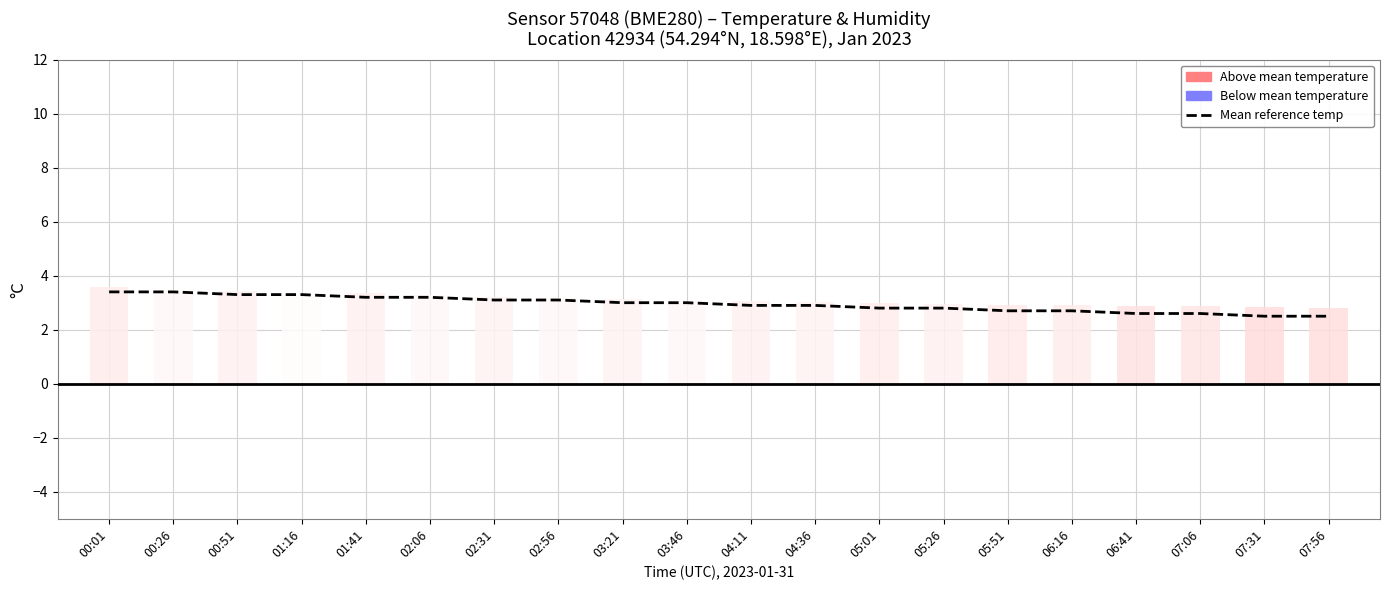

How many data points does each series have?

20